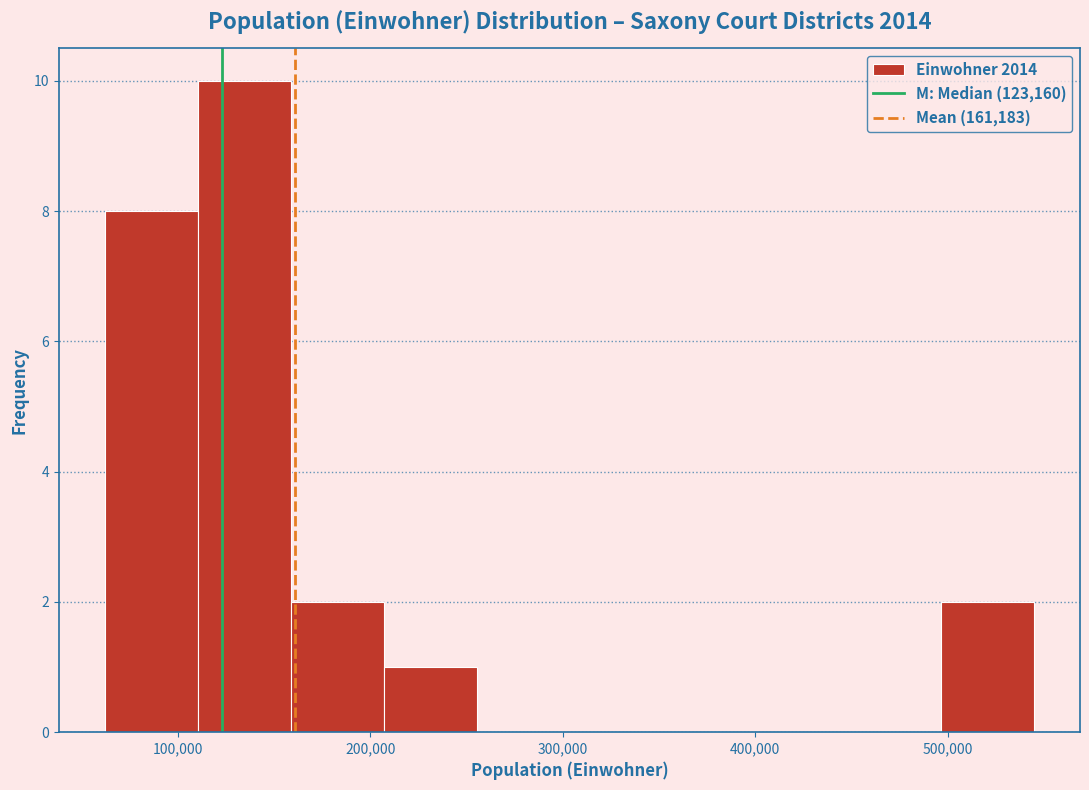

Over which range of the x-axis is the bar tallest?

110000 to 160000